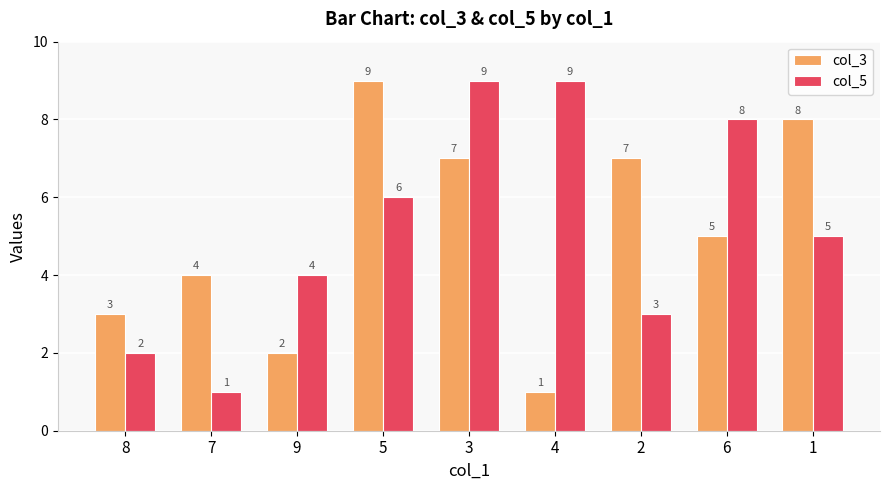

What is the average value of the col_3 series?

5